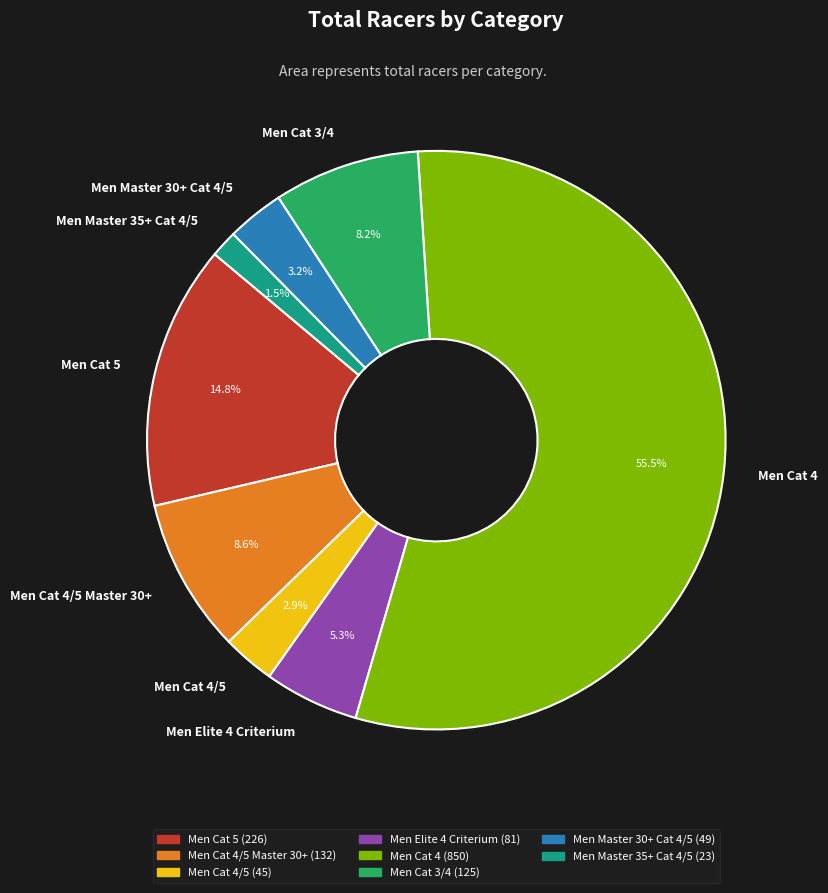

Does any single category account for the majority?

Yes